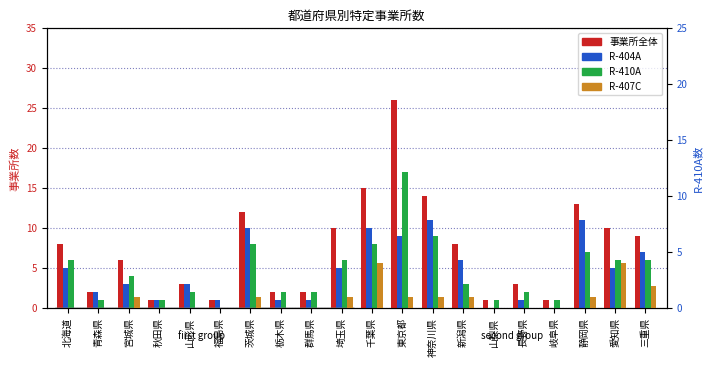

Which category has the lowest value in the 事業所全体 series?

秋田県